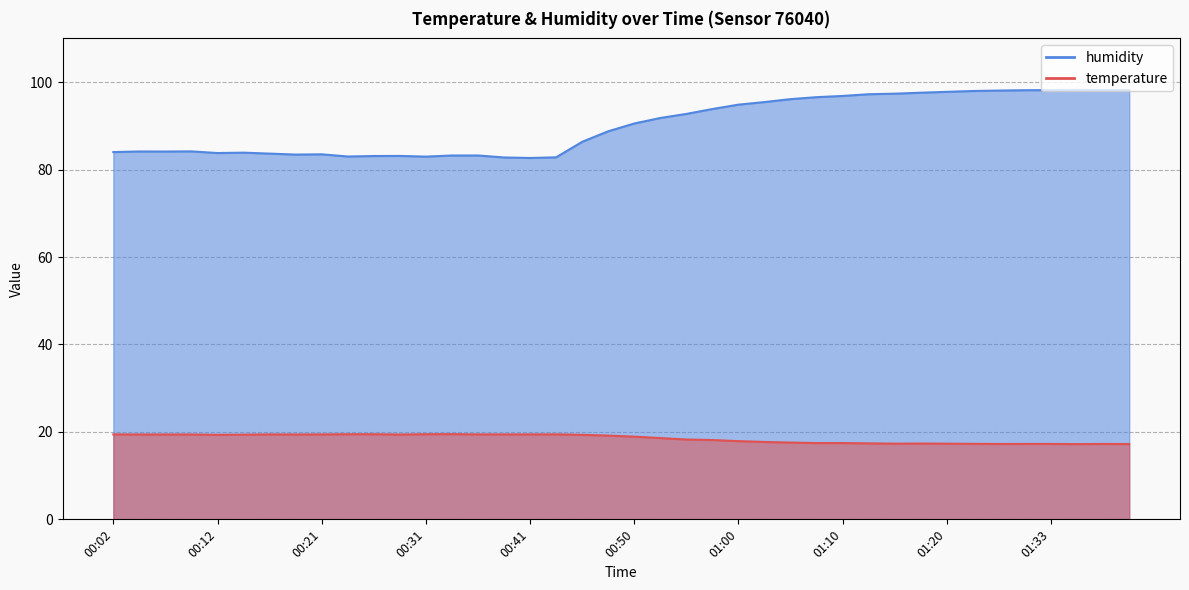

Which category has the lowest value in the temperature series?

01:36